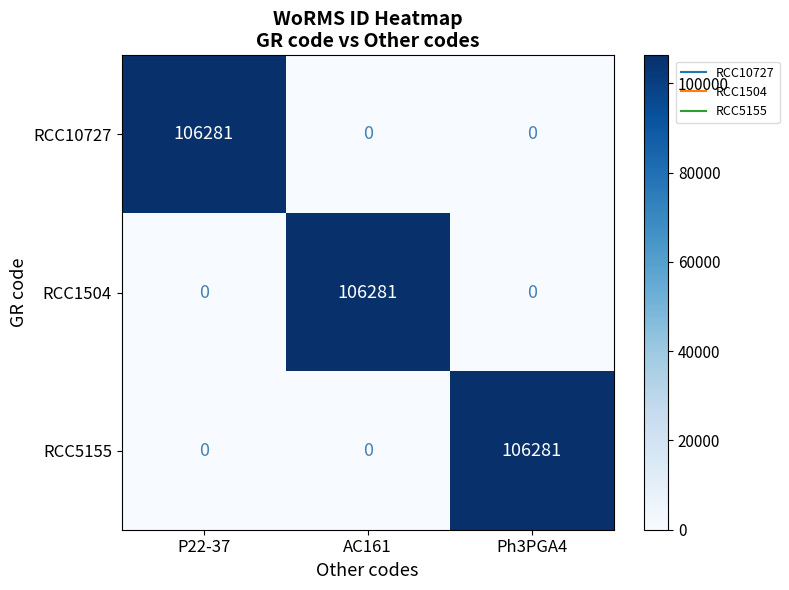

True or false: RCC10727 has a value of 34543 at Ph3PGA4.

False